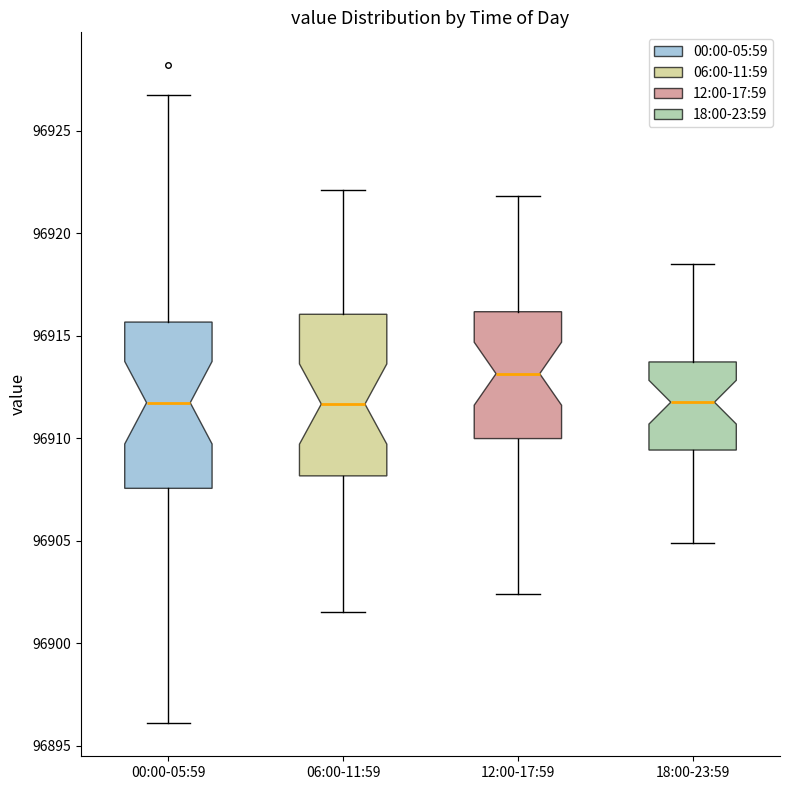

Reading left to right, transcribe this box plot: for each box, give where its median line is, the range the box spans, and where its two whiskers end, as read against the y-axis. The values are not printed on the chart, so give them approximately, as read against the axis.

00:00-05:59: median 96911.5, box 96907.5 to 96915.5, whiskers 96896.0 to 96927.0
06:00-11:59: median 96911.5, box 96908.0 to 96916.0, whiskers 96901.5 to 96922.0
12:00-17:59: median 96913.0, box 96910.0 to 96916.0, whiskers 96902.5 to 96922.0
18:00-23:59: median 96912.0, box 96909.5 to 96913.5, whiskers 96905.0 to 96918.5